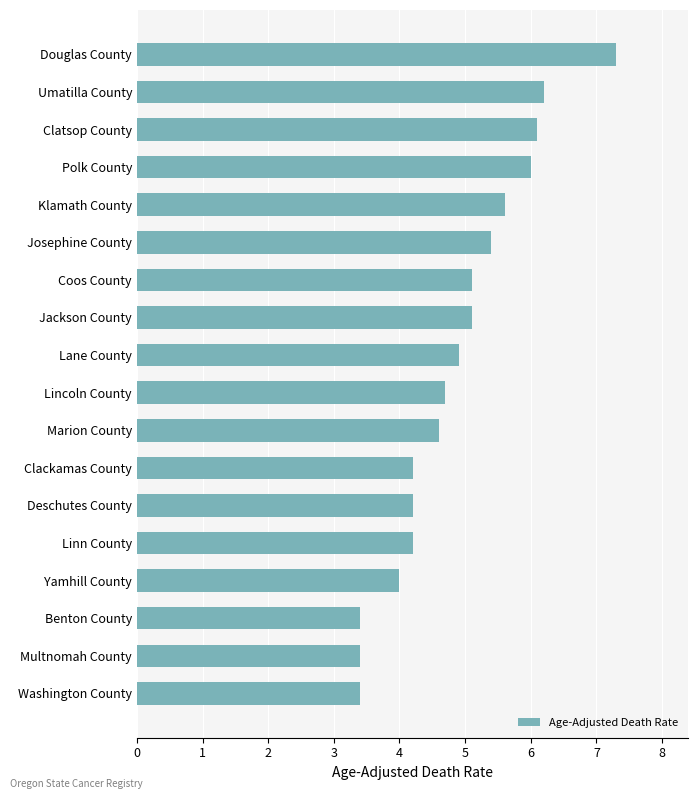

What is the change in value from Yamhill County to Linn County?

+0.2